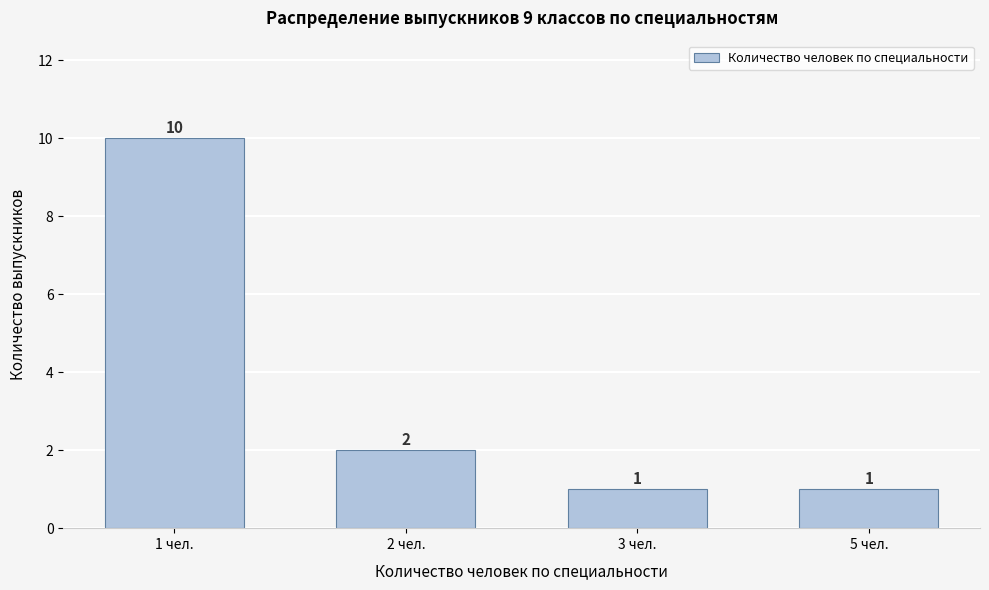

Reading right to left, extract all data points from this chart.

5 чел.=1	3 чел.=1	2 чел.=2	1 чел.=10